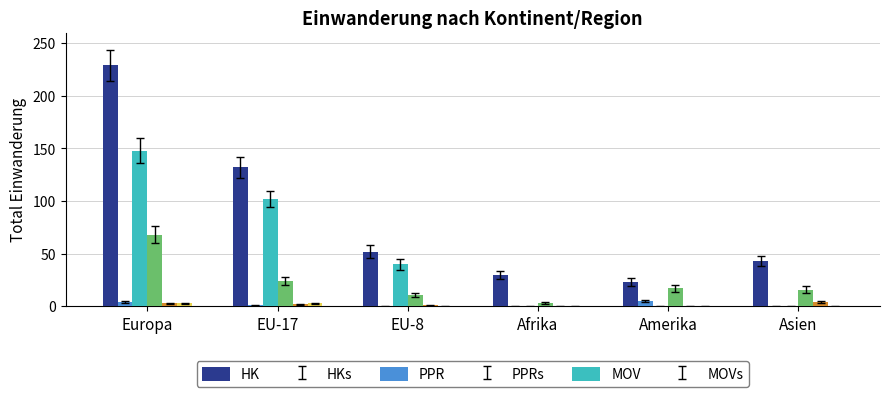

What is the sum of all HK values?

509